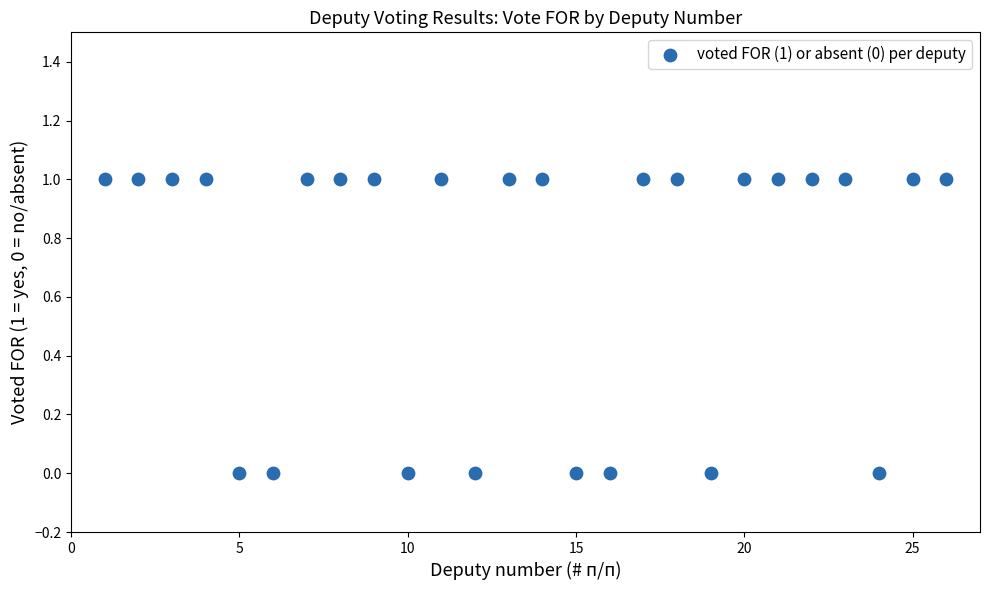

What is the range of X values (max minus min)?

25